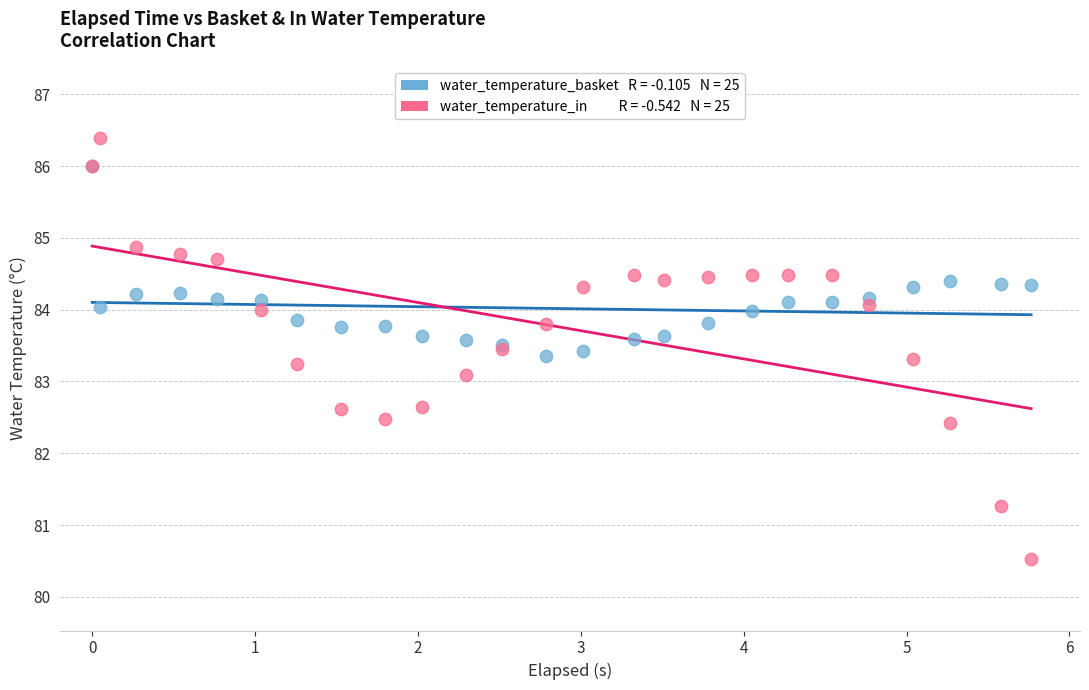

Across all series, what Y value is closest to 83?

83.1